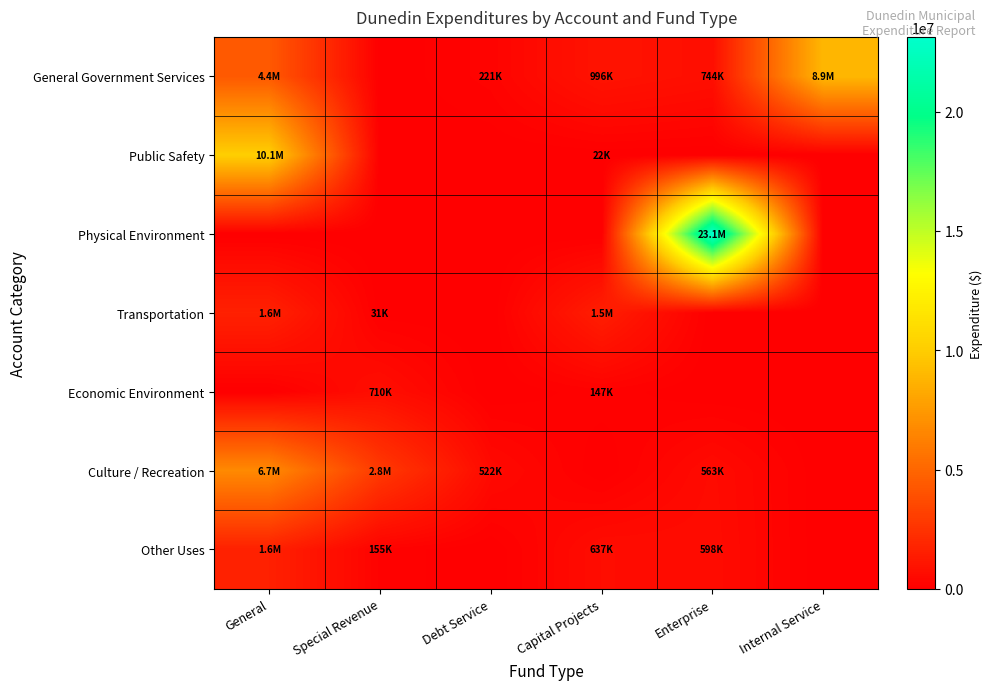

Reading right to left, list all the values displayed in this chart.

General Government Services: Internal Service=8927535	Enterprise=743617	Capital Projects=995797	Debt Service=221472	Special Revenue=0	General=4355999
Public Safety: Internal Service=0	Enterprise=0	Capital Projects=21949	Debt Service=0	Special Revenue=0	General=10084123
Physical Environment: Internal Service=0	Enterprise=23131102	Capital Projects=0	Debt Service=0	Special Revenue=0	General=0
Transportation: Internal Service=0	Enterprise=0	Capital Projects=1490786	Debt Service=0	Special Revenue=31418	General=1636887
Economic Environment: Internal Service=0	Enterprise=0	Capital Projects=147086	Debt Service=0	Special Revenue=710107	General=0
Culture / Recreation: Internal Service=0	Enterprise=563424	Capital Projects=0	Debt Service=521783	Special Revenue=2825447	General=6733478
Other Uses: Internal Service=0	Enterprise=598300	Capital Projects=637089	Debt Service=0	Special Revenue=155000	General=1626798